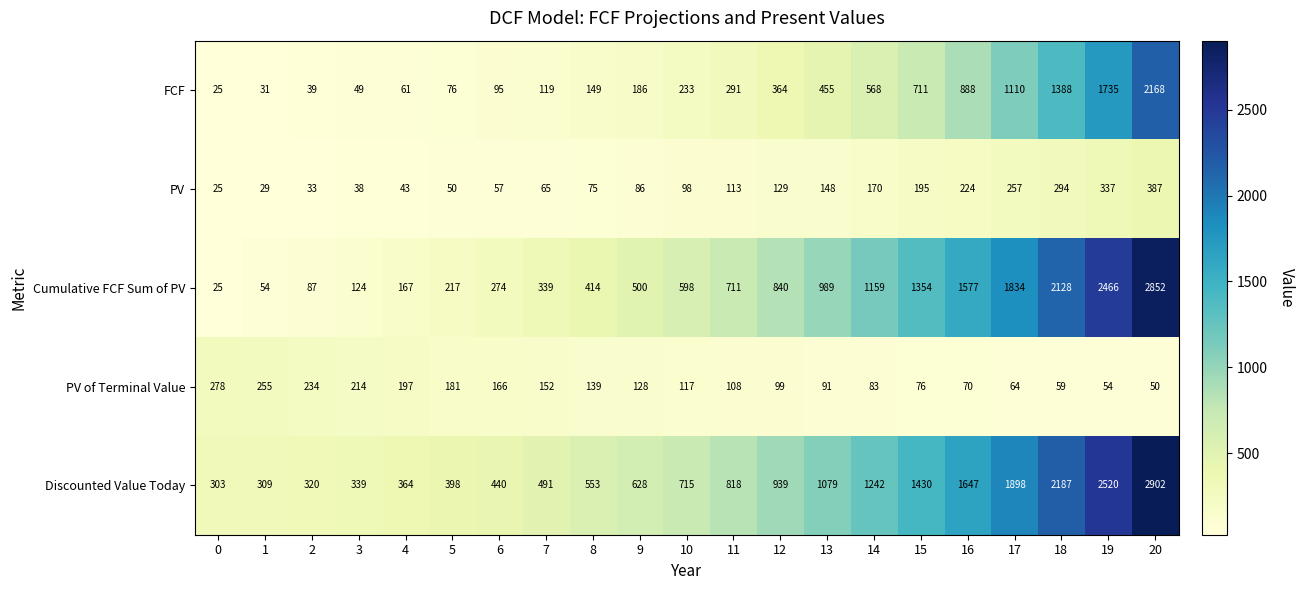

Count the number of categories in the chart.

21